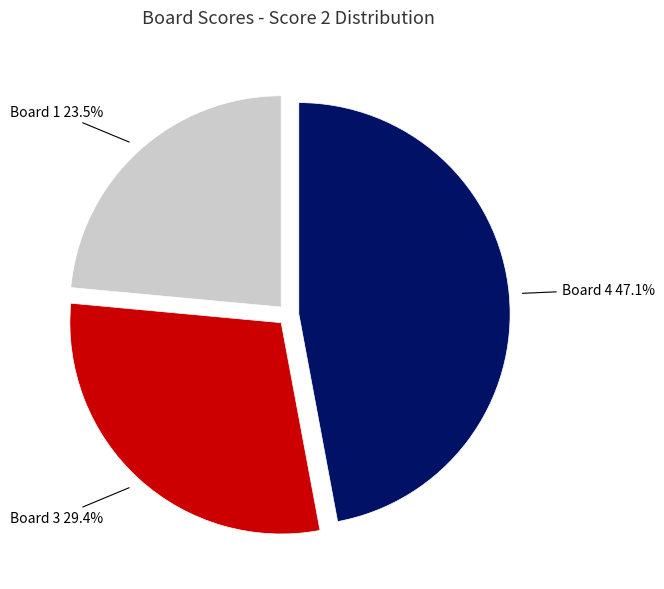

Is there a majority slice in this chart?

No